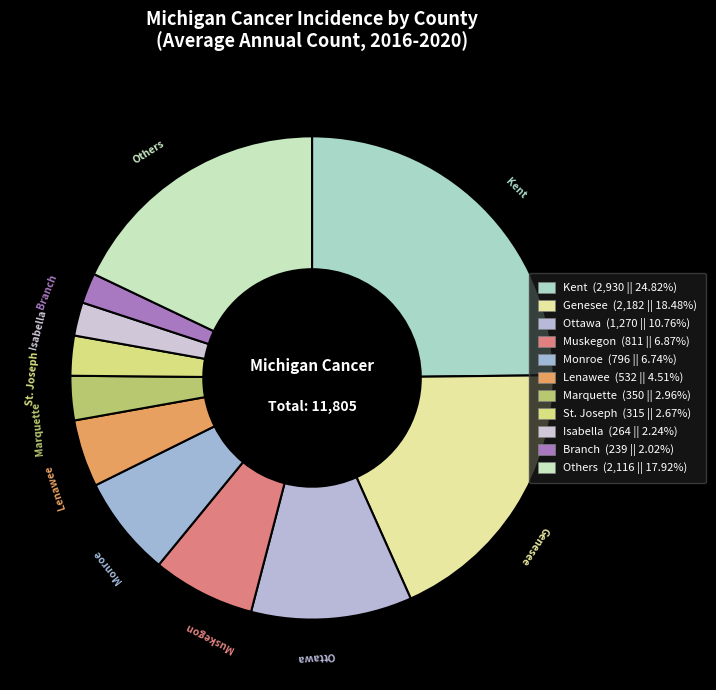

How many segments does this pie chart have?

11